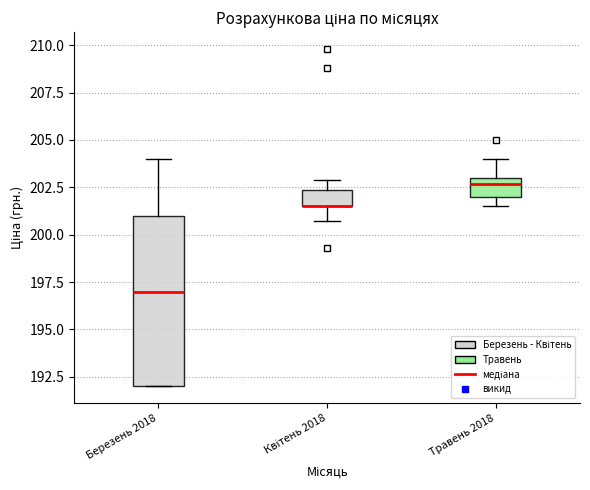

Where is the lower edge of the box for Квітень 2018 on the y-axis? The values are not printed on the chart, so give them approximately, as read against the axis.

201.5